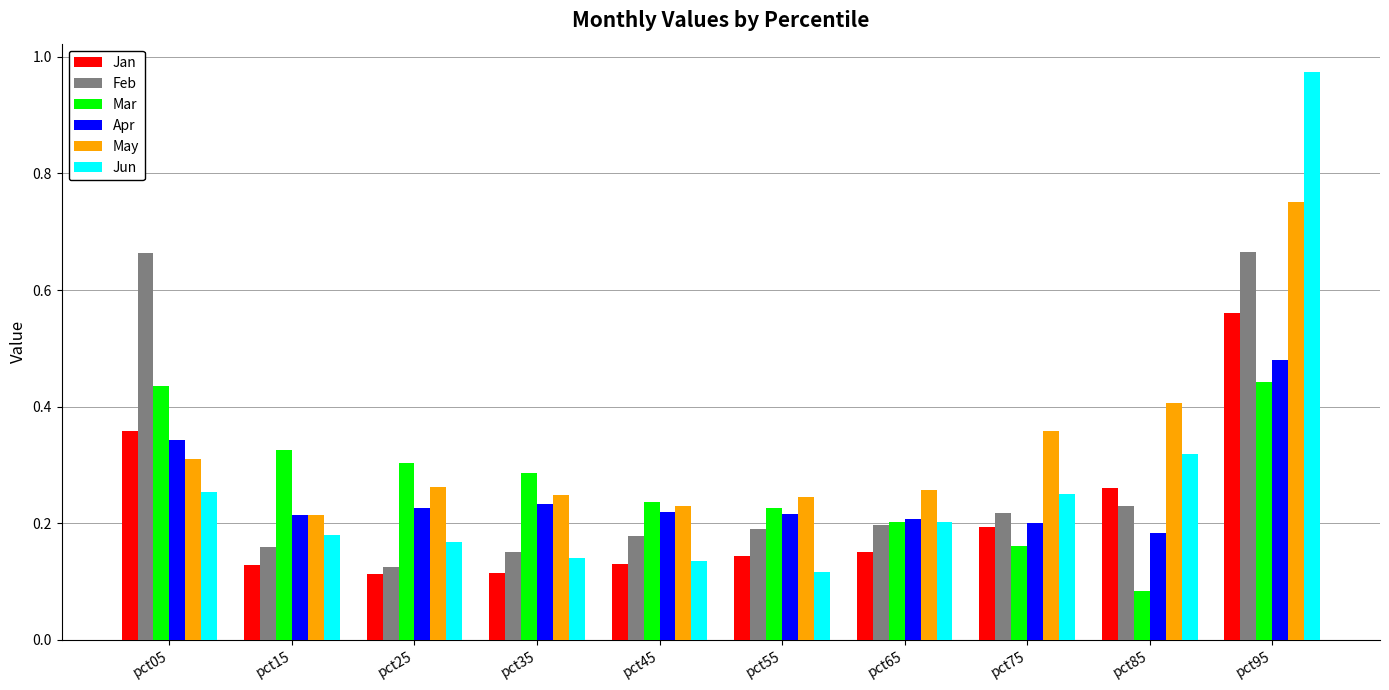

How many Feb values are between 0 and 1?

10